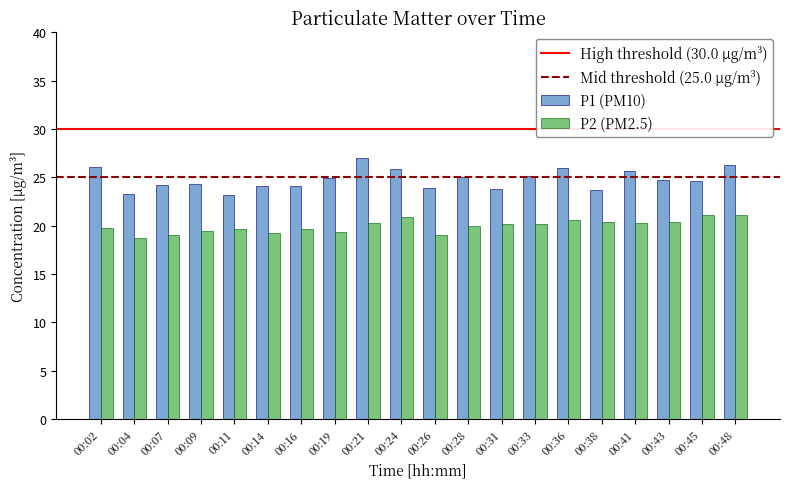

Which series changed the most between 00:09 and 00:41?

P1 (PM10)